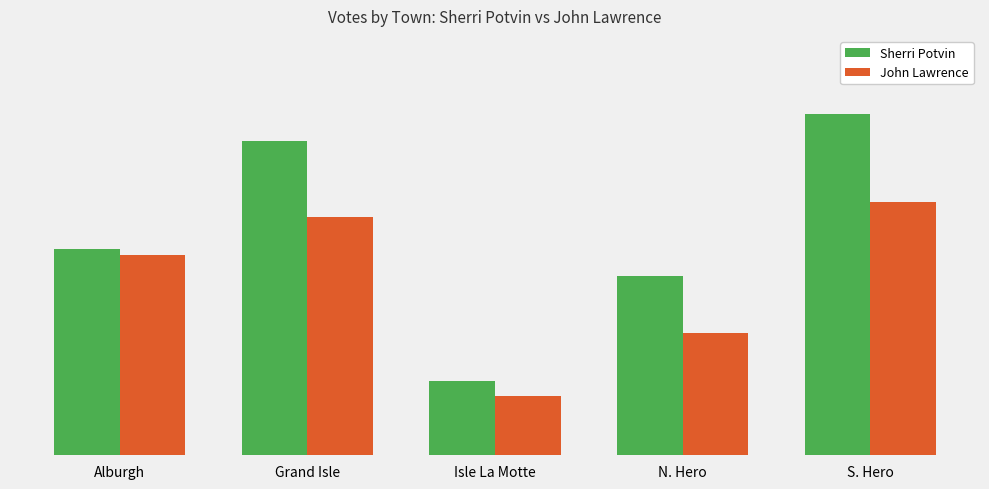

True or false: John Lawrence has a value of 133 at S. Hero.

True